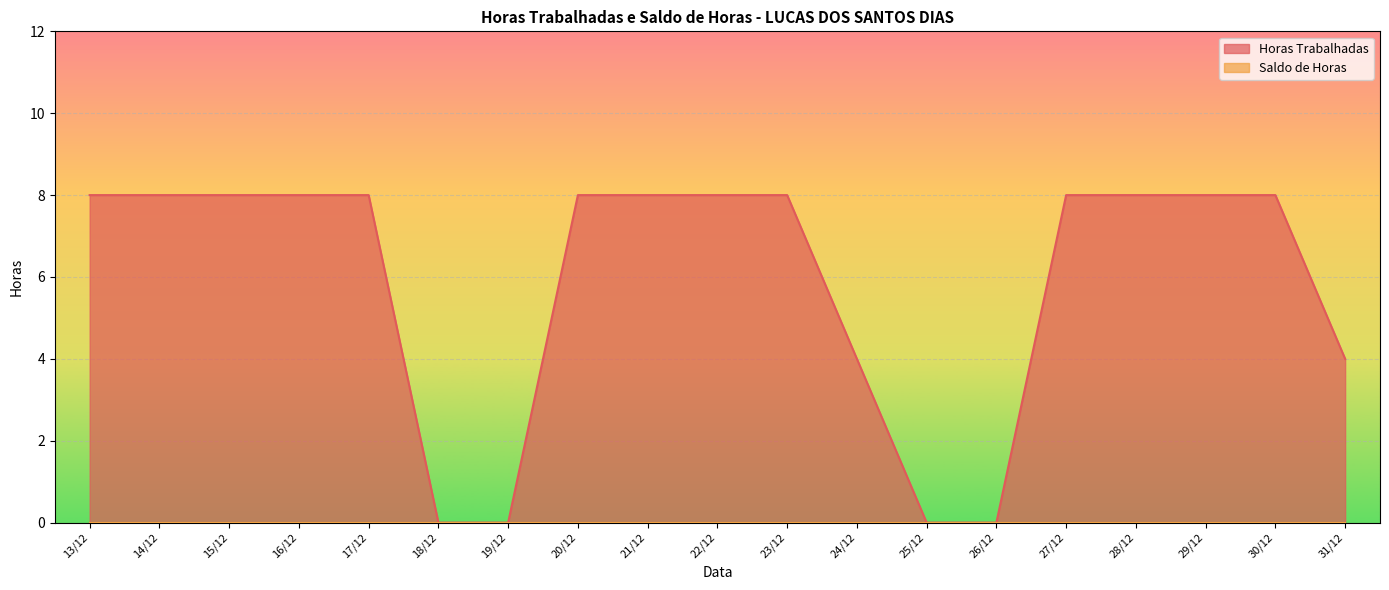

What is the average value?

6